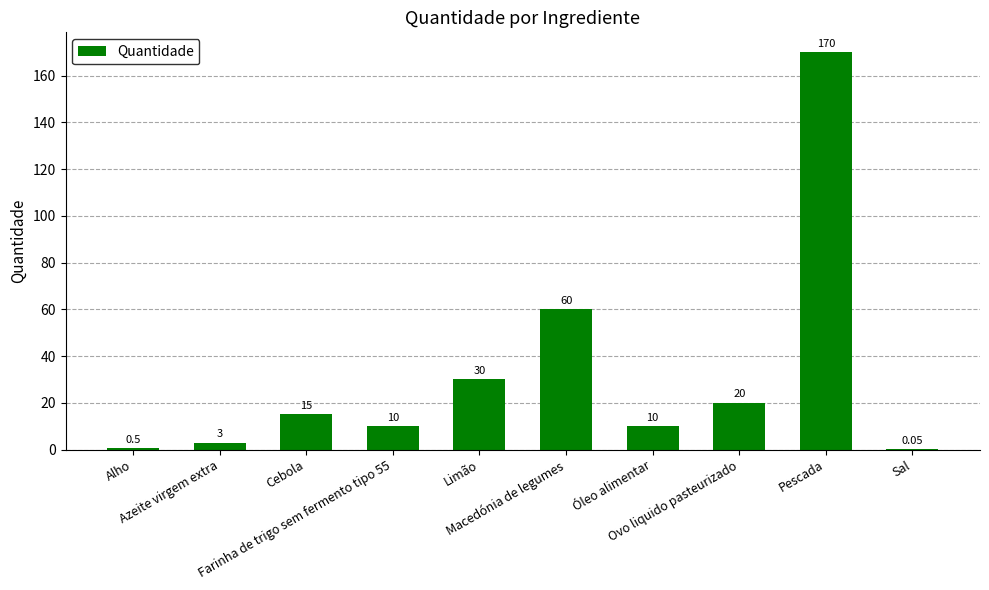

What is the difference between the maximum and minimum values?

169.9